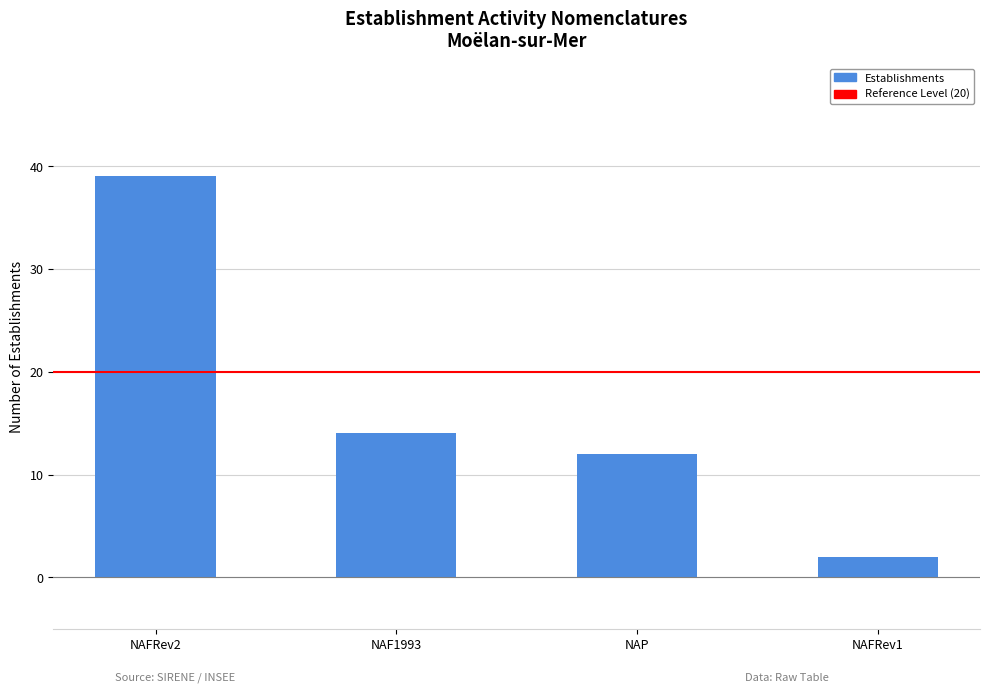

List the labels in order of value, largest first.

NAFRev2, NAF1993, NAP, NAFRev1